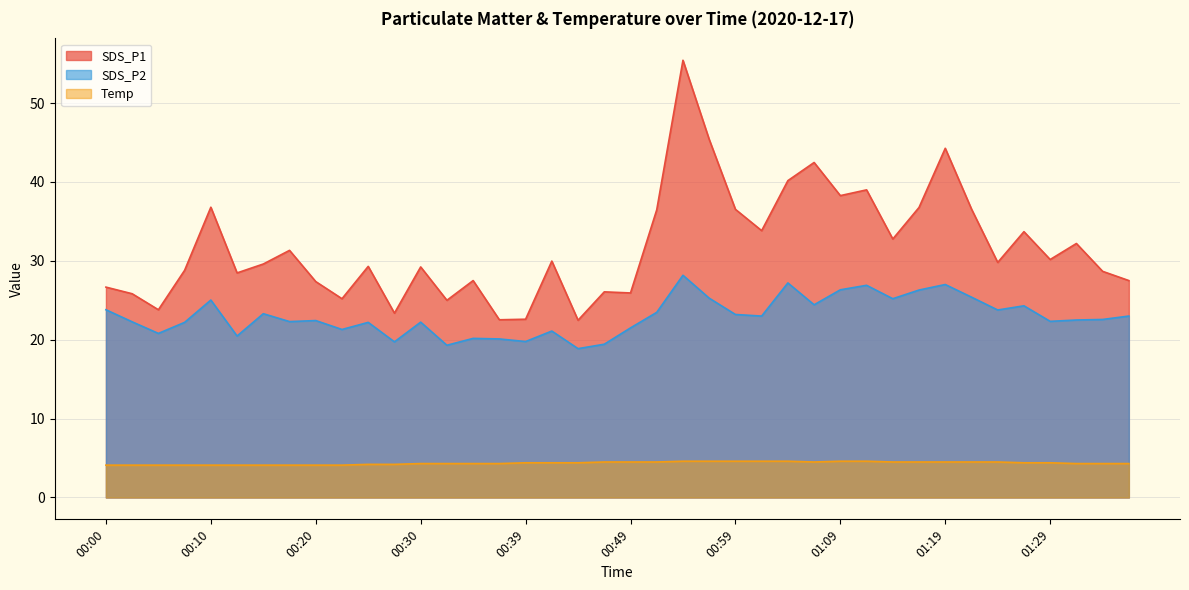

Which series has the widest spread of values?

SDS_P1